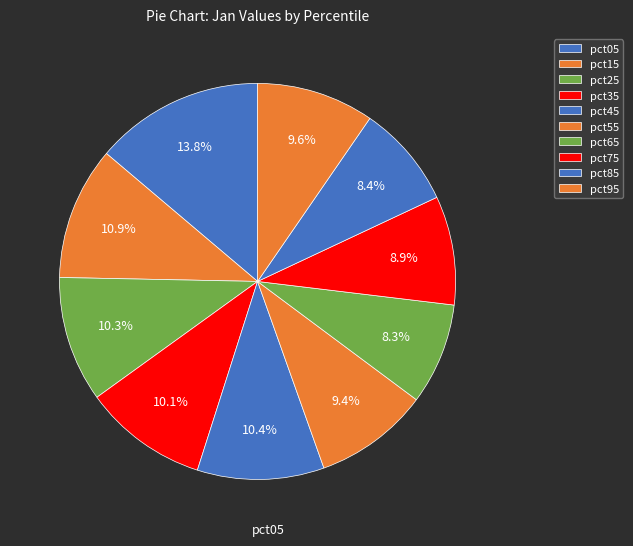

How many segments does this pie chart have?

10